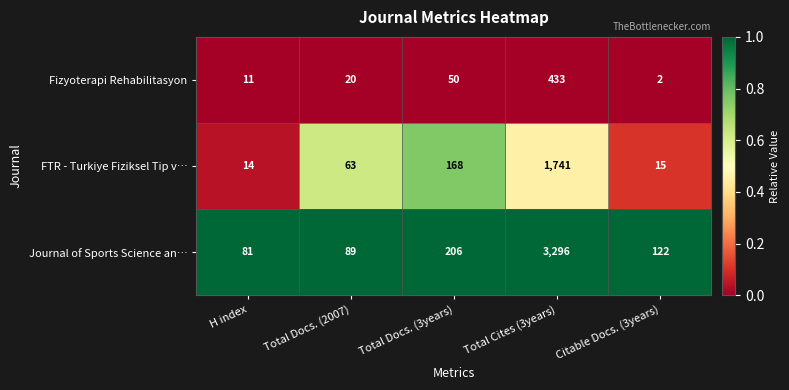

Which series has the largest total across all categories?

Journal of Sports Science an…